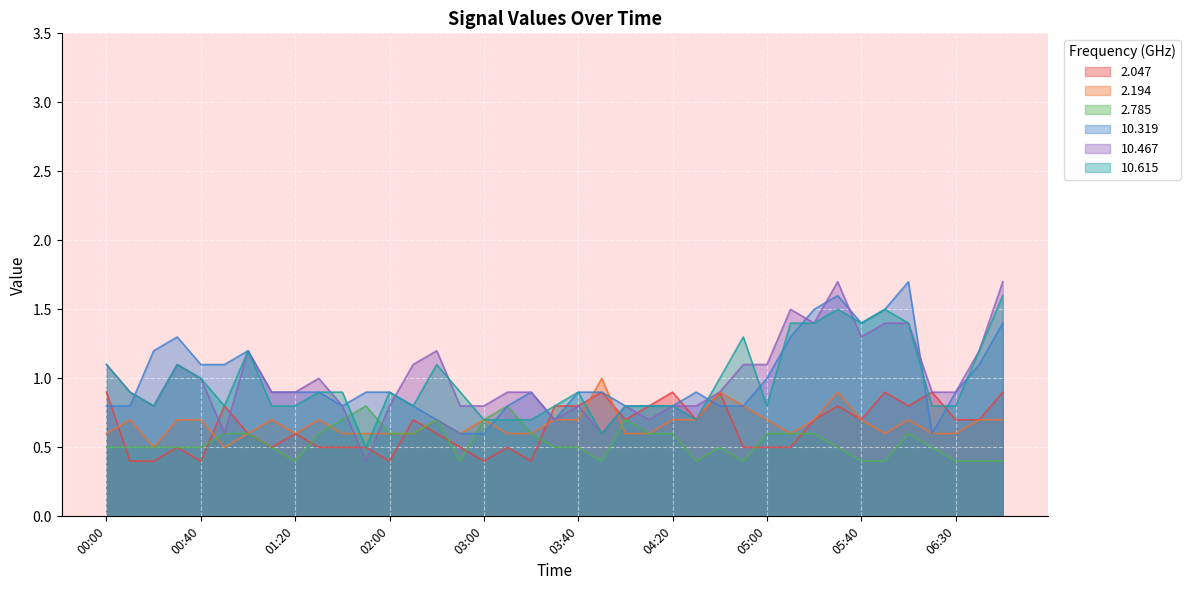

What is the smallest value displayed?

0.4